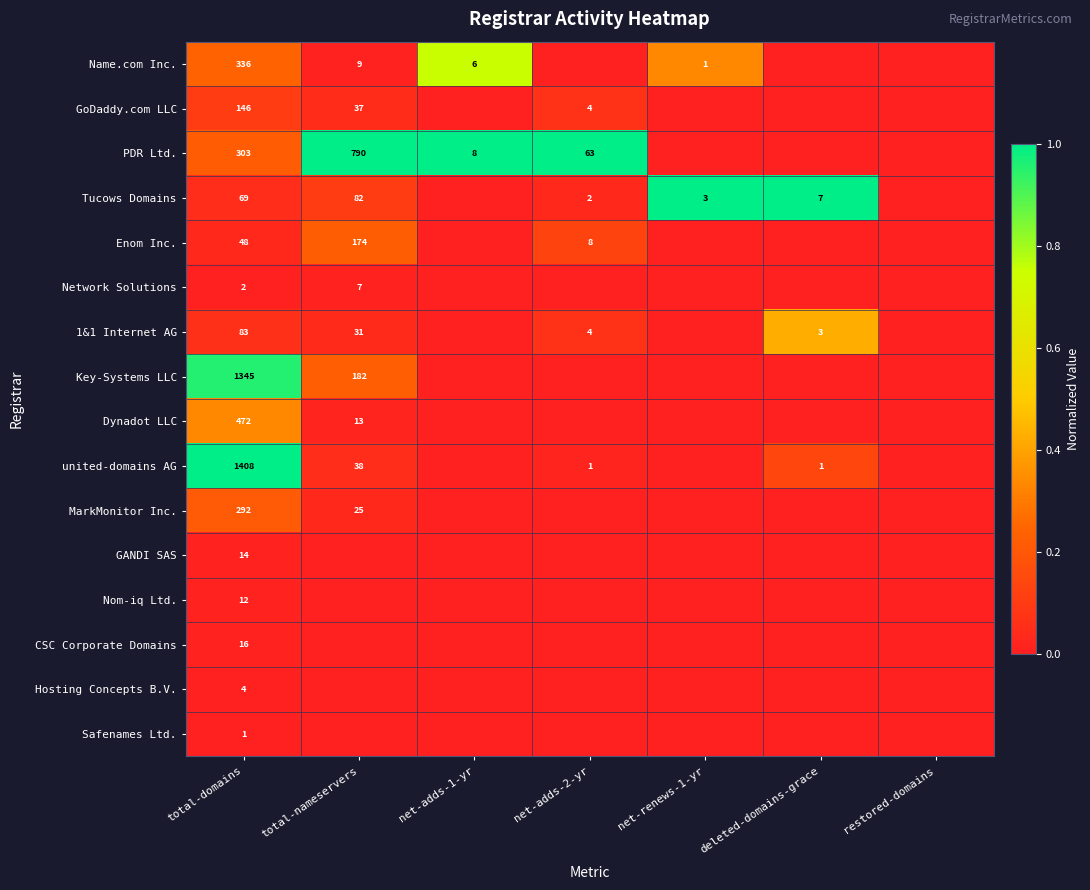

The value of 1&1 Internet AG at total-domains is 0.1. True or false?

True